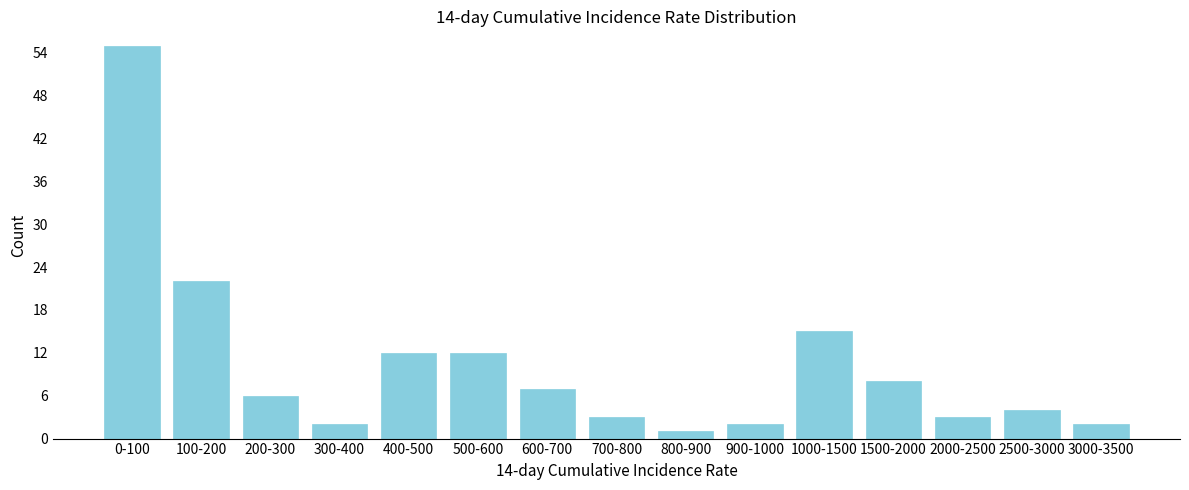

Reading left to right, list all the values displayed in this chart.

0-100=55	100-200=22	200-300=6	300-400=2	400-500=12	500-600=12	600-700=7	700-800=3	800-900=1	900-1000=2	1000-1500=15	1500-2000=8	2000-2500=3	2500-3000=4	3000-3500=2